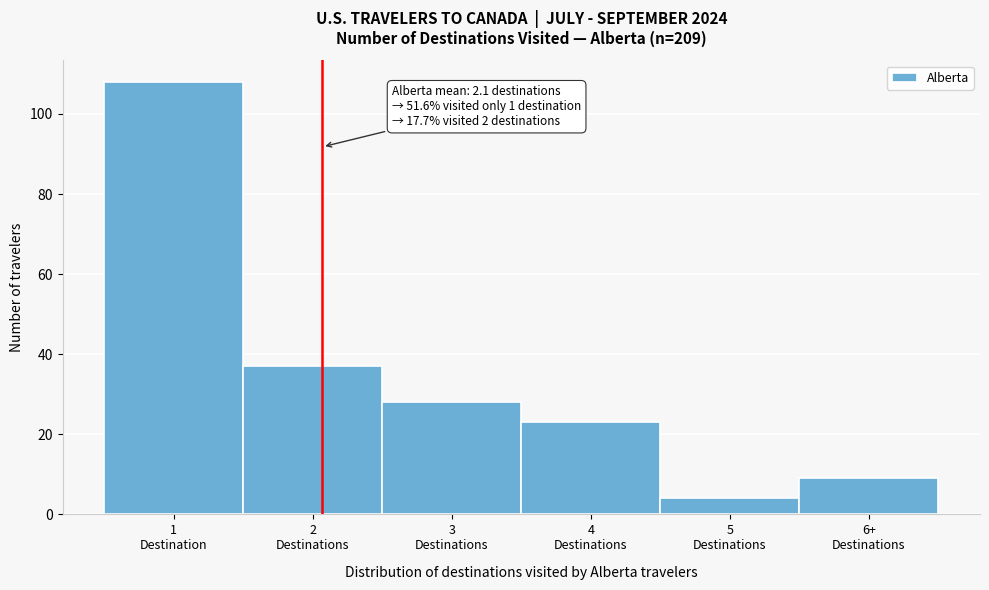

Reading right to left, what are all the values shown in this chart?

9	4	23	28	37	108